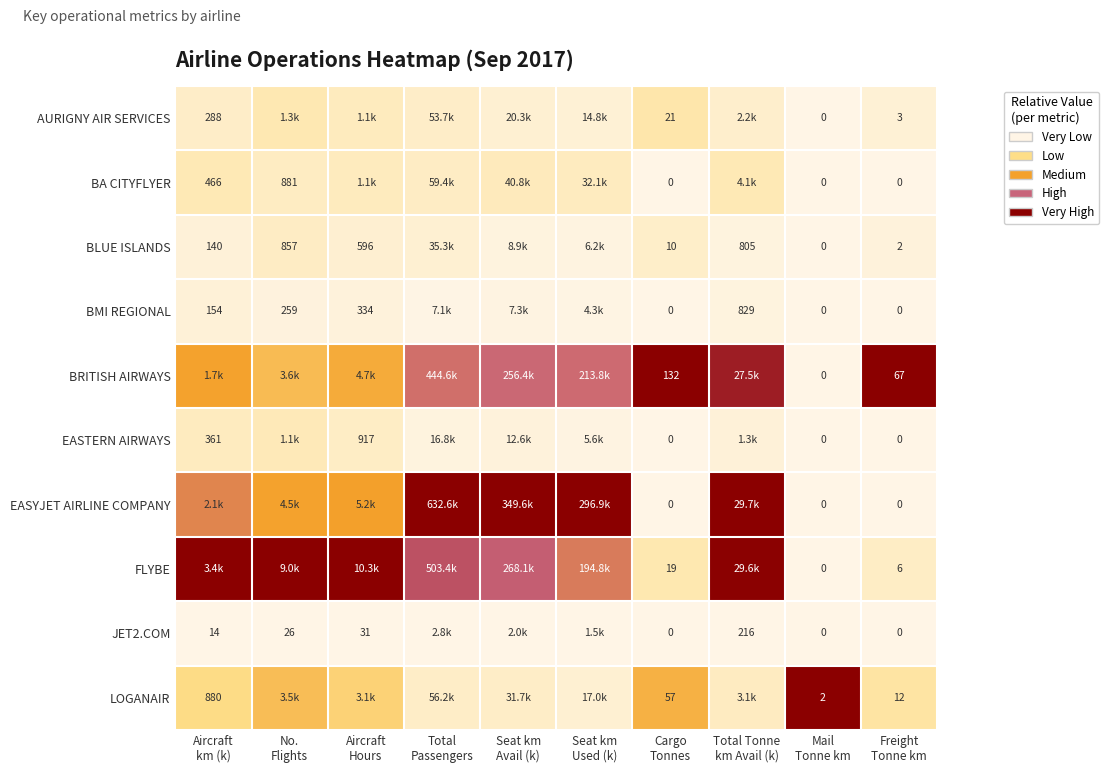

Which category has the highest value in the AURIGNY AIR SERVICES series?

Cargo Tonnes